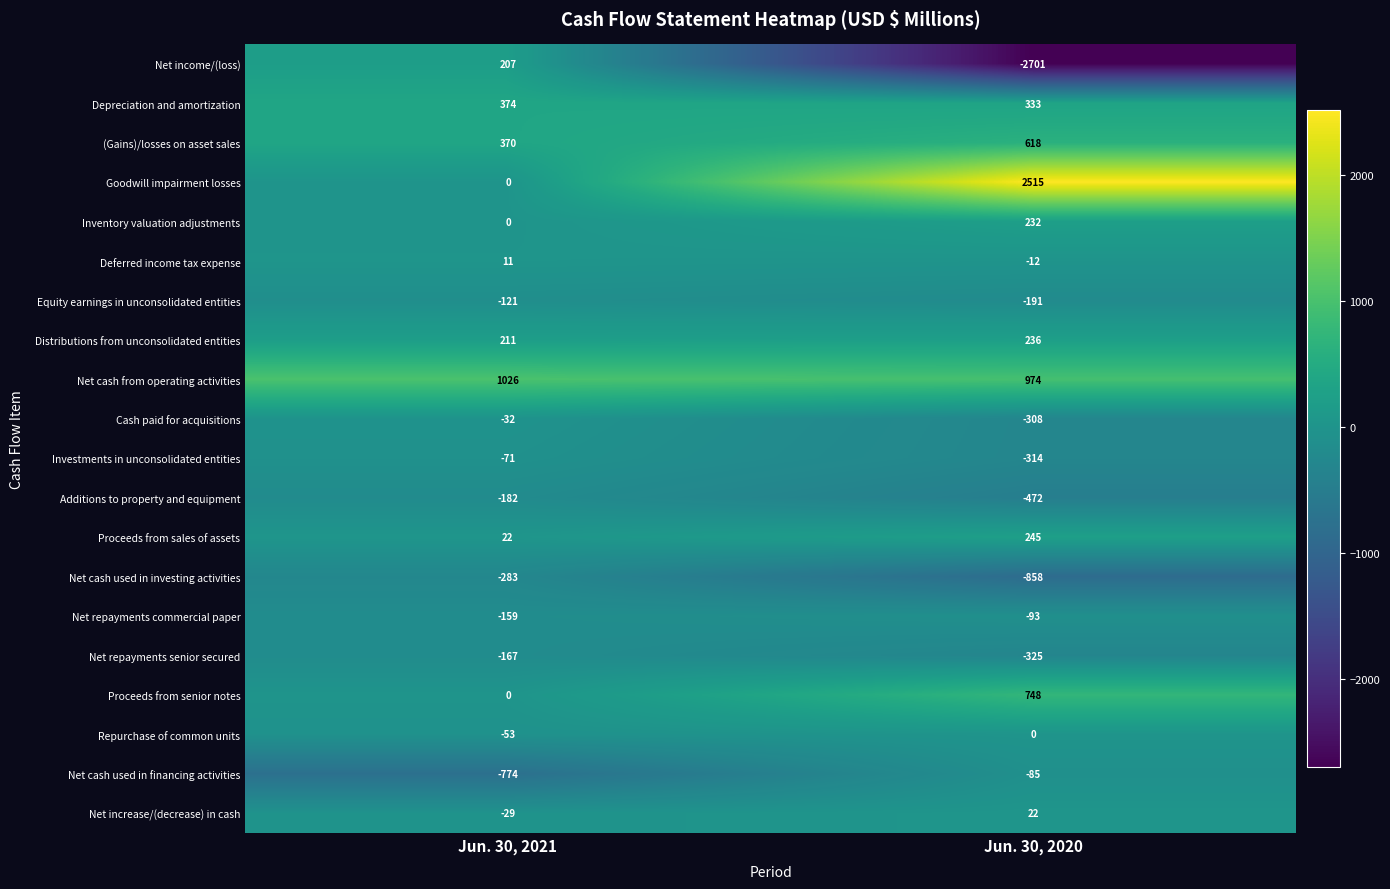

What is the smallest value displayed?

-2701